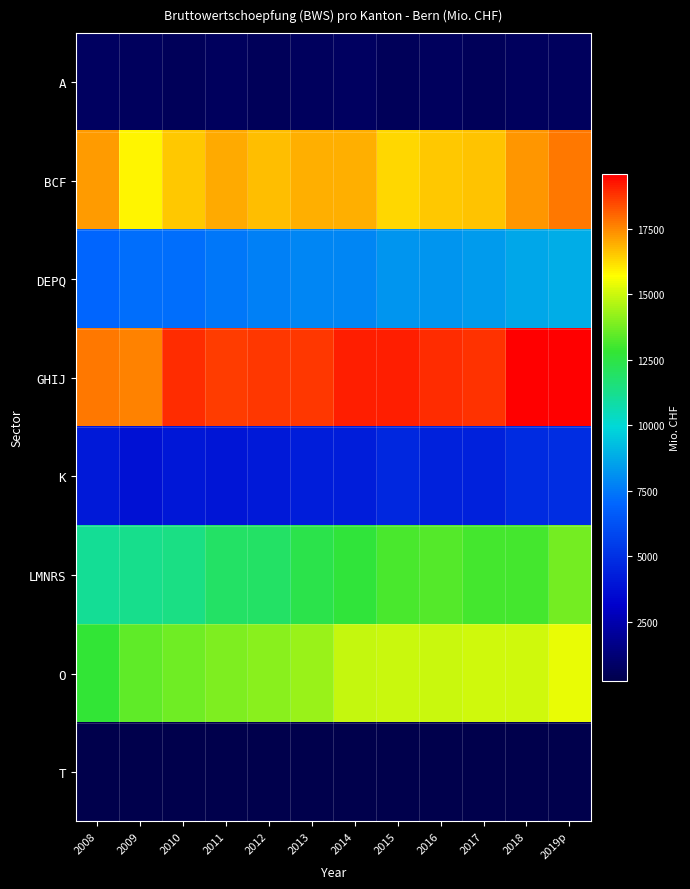

How many distinct data groups are displayed?

8